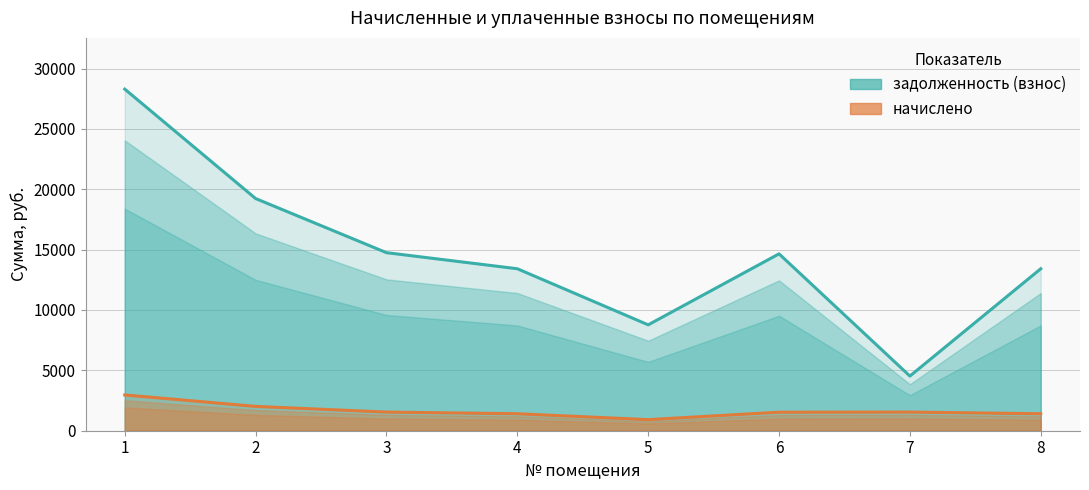

Where is начислено nearest to the value 1940?

2